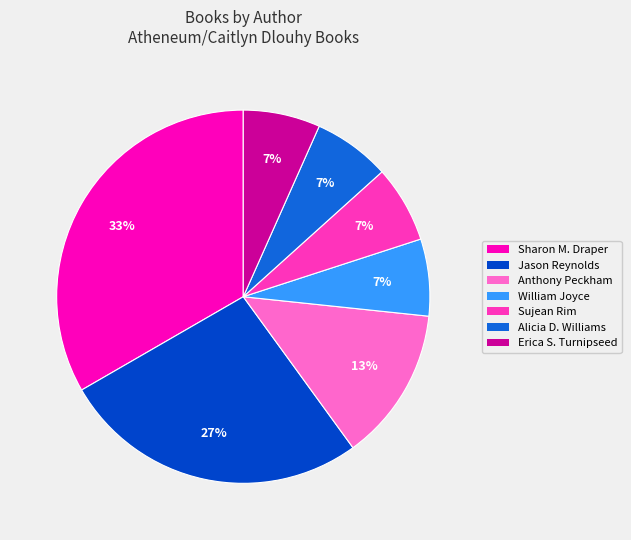

Does any single category account for the majority?

No